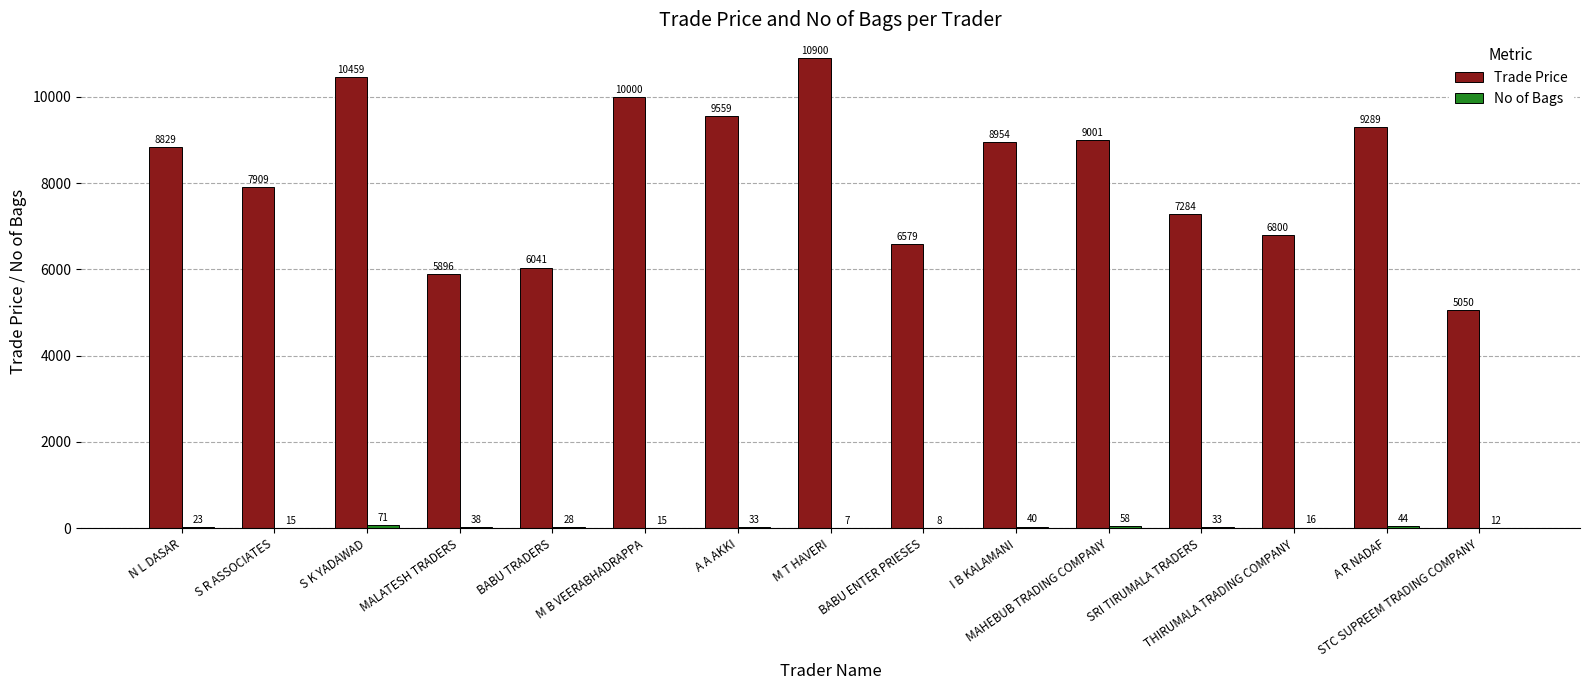

What is the maximum value shown in the chart?

10900